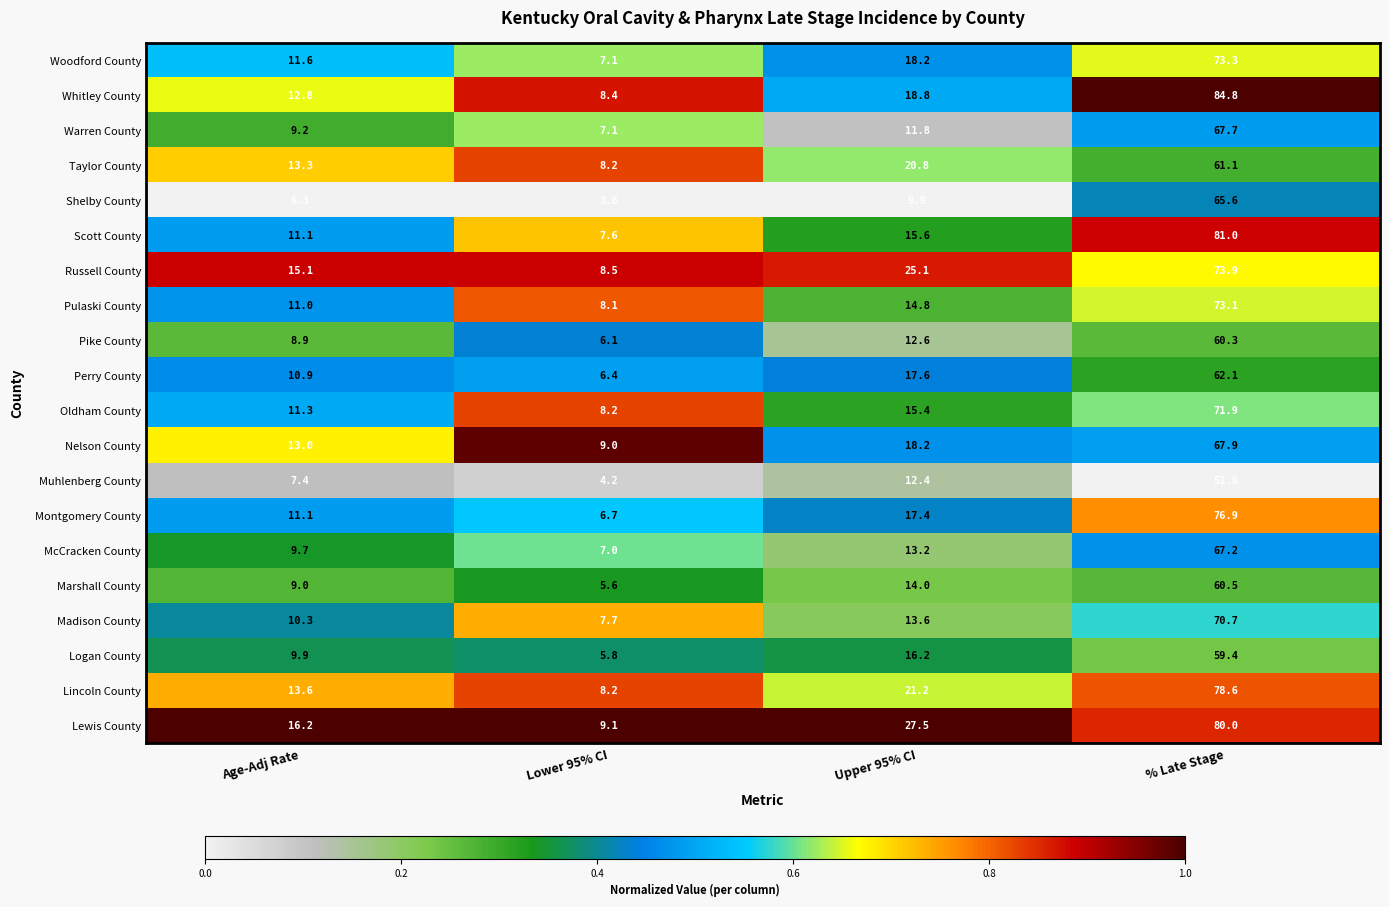

Which series has the largest range (max minus min)?

Whitley County